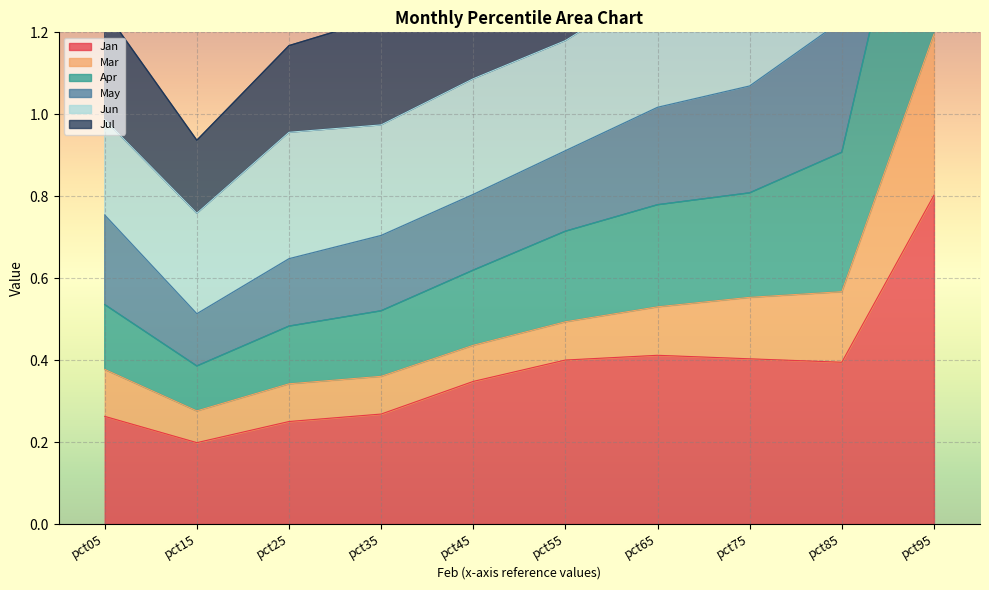

At which category is the sum across all series the highest?

pct95